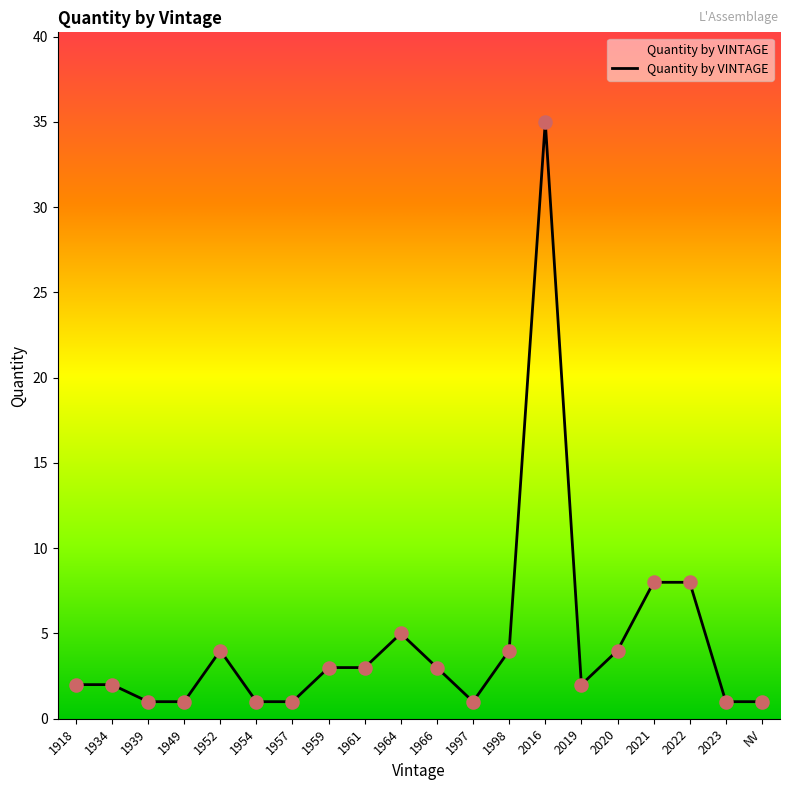

Which has a higher value, 2019 or 1998?

1998